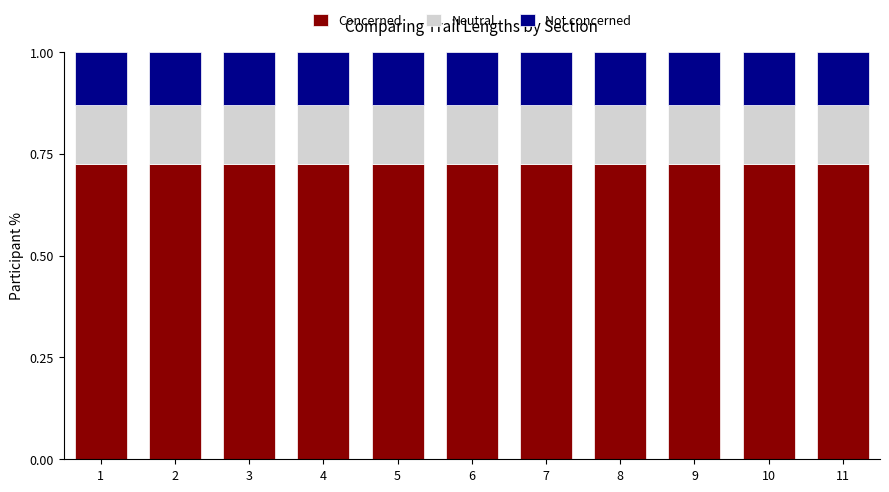

What is the sum of the Concerned values at 1 and 6?

1.4